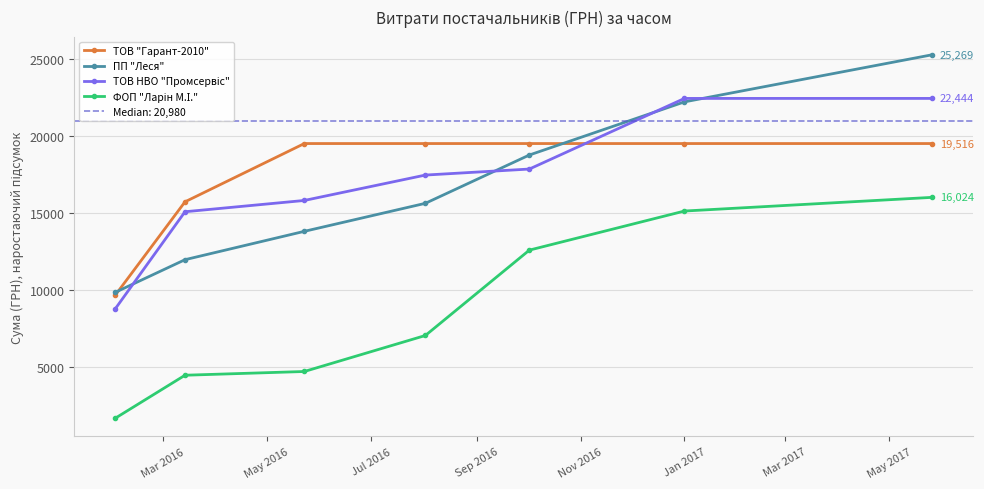

What is the sum of all ТОВ НВО "Промсервіс" values?

119916.7